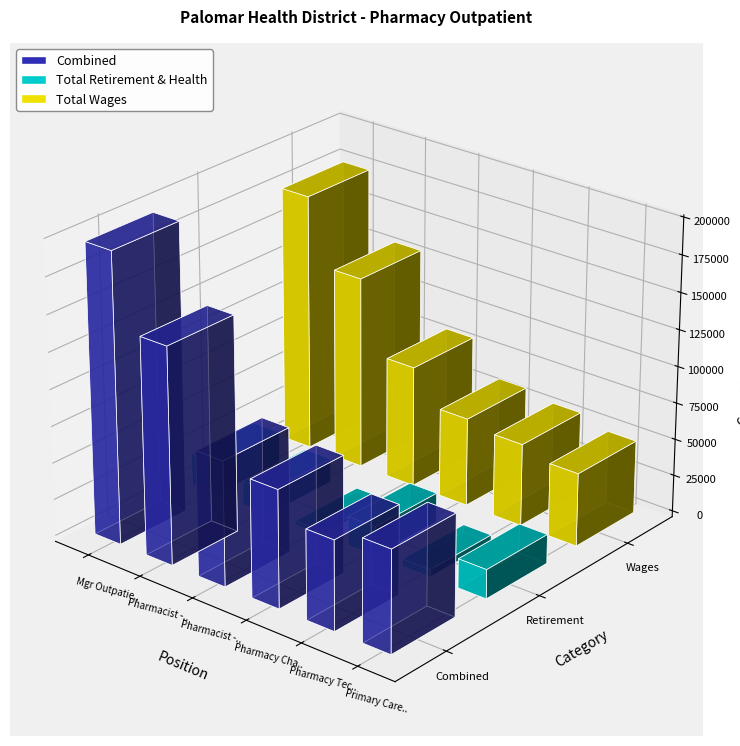

Which category has the lowest value across all series?

Pharmacist - Outpatient